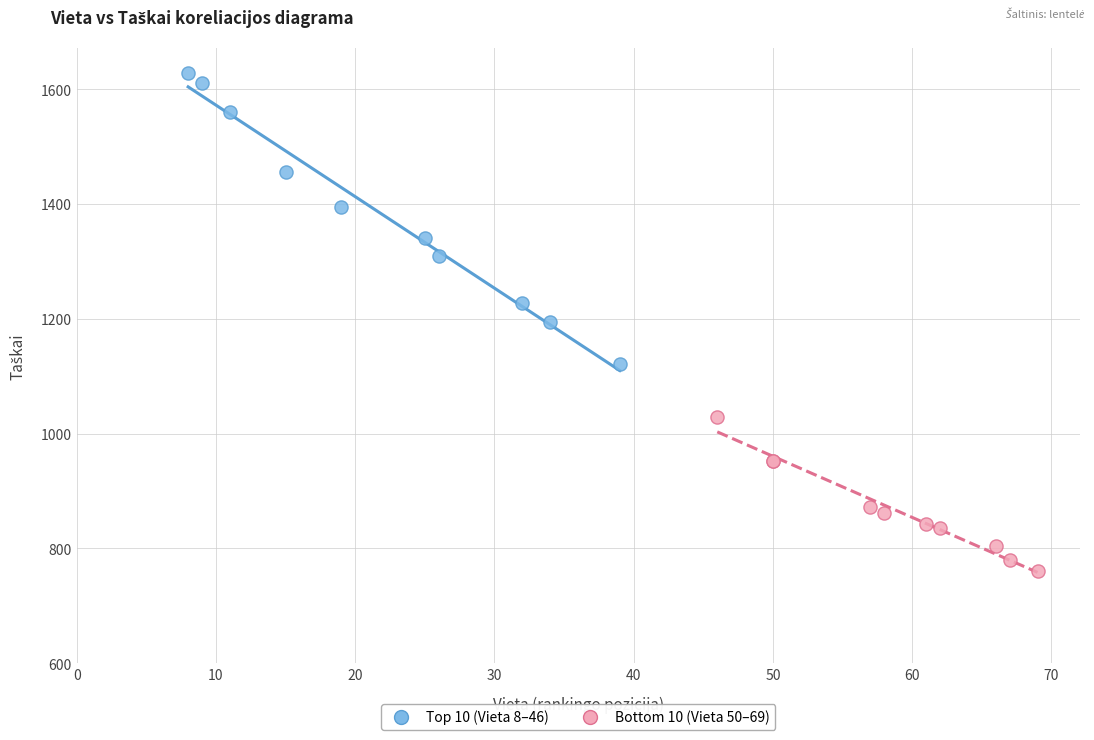

What are all the series names shown in the legend?

Top 10 (Vieta 8–46), Bottom 10 (Vieta 50–69)